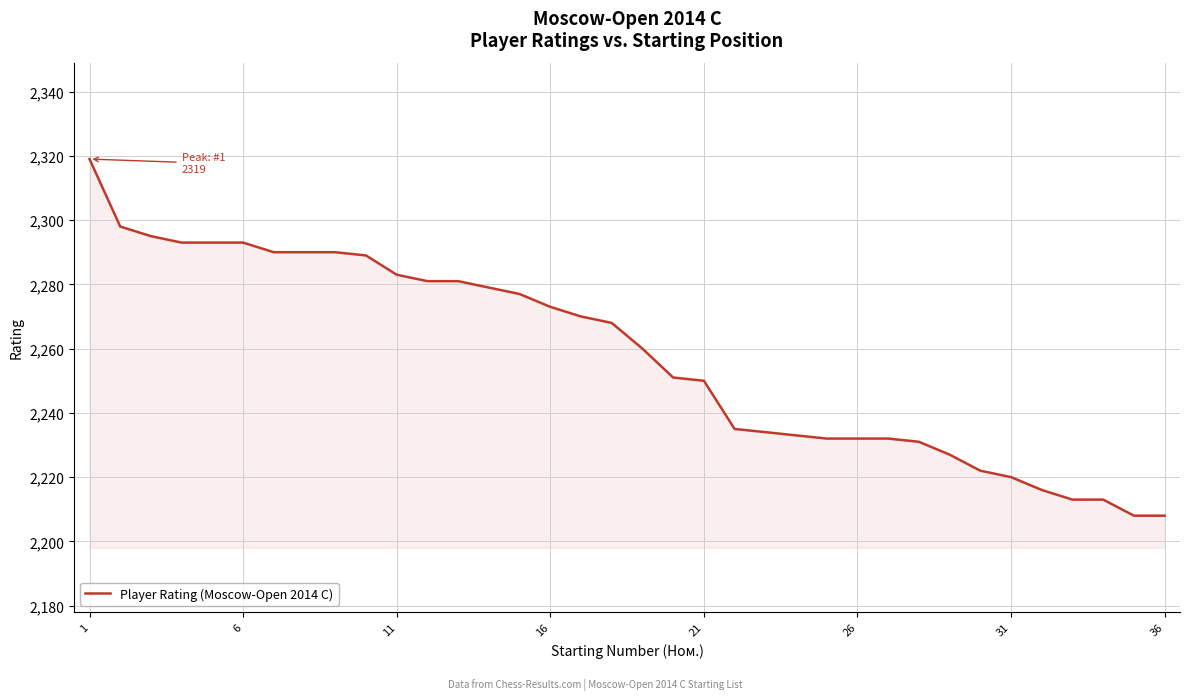

What is the difference between the maximum and minimum values?

111